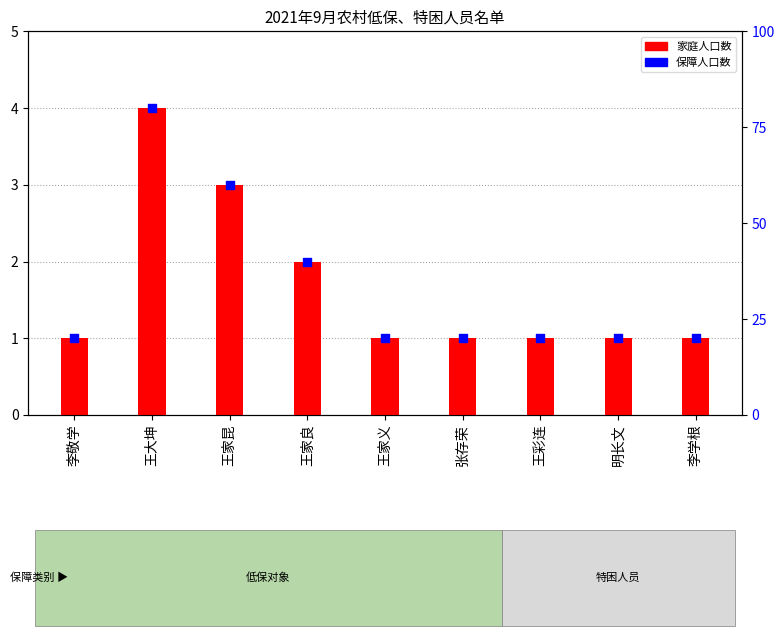

Is the value of 家庭人口数 at 王家义 greater than the value of 保障人口数 at 张存荣?

No